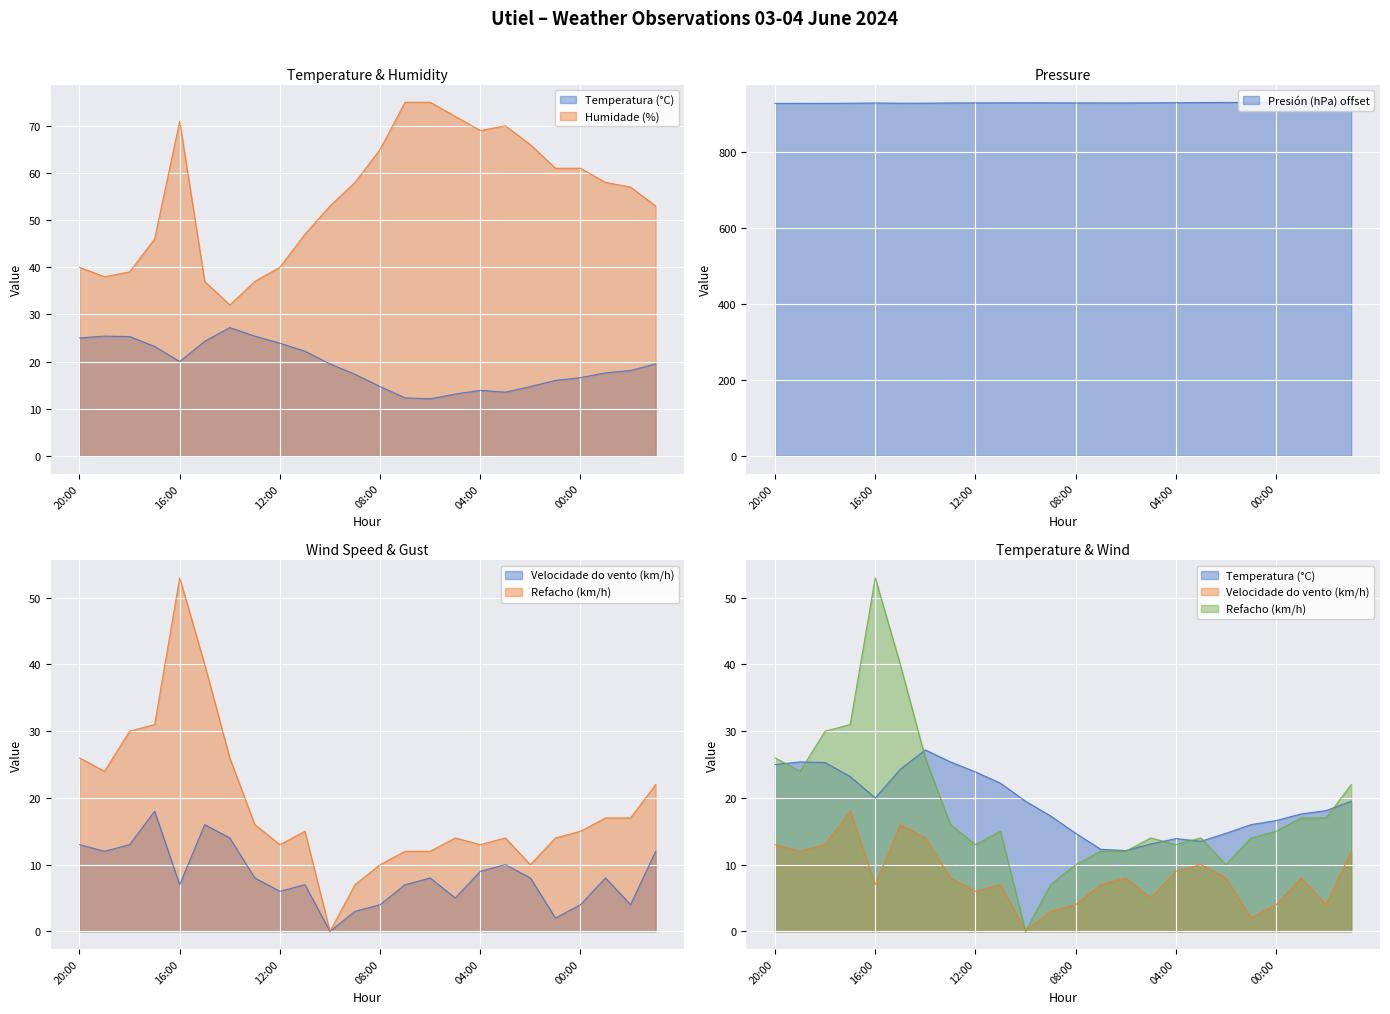

The Temperatura (°C) series shows 41.5 at 12:00. True or false?

False